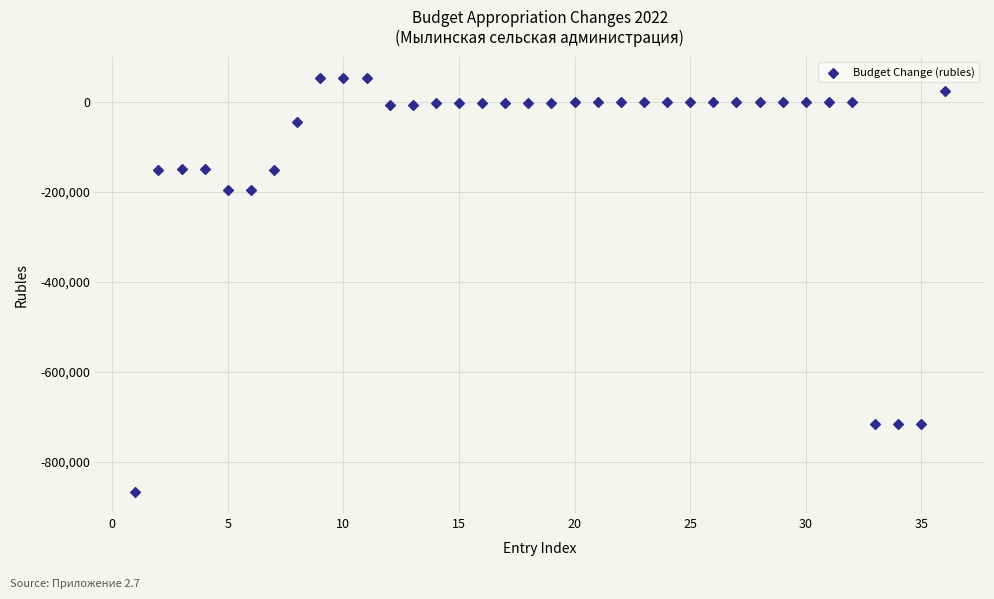

What is the range of Y values (max minus min)?

921828.0